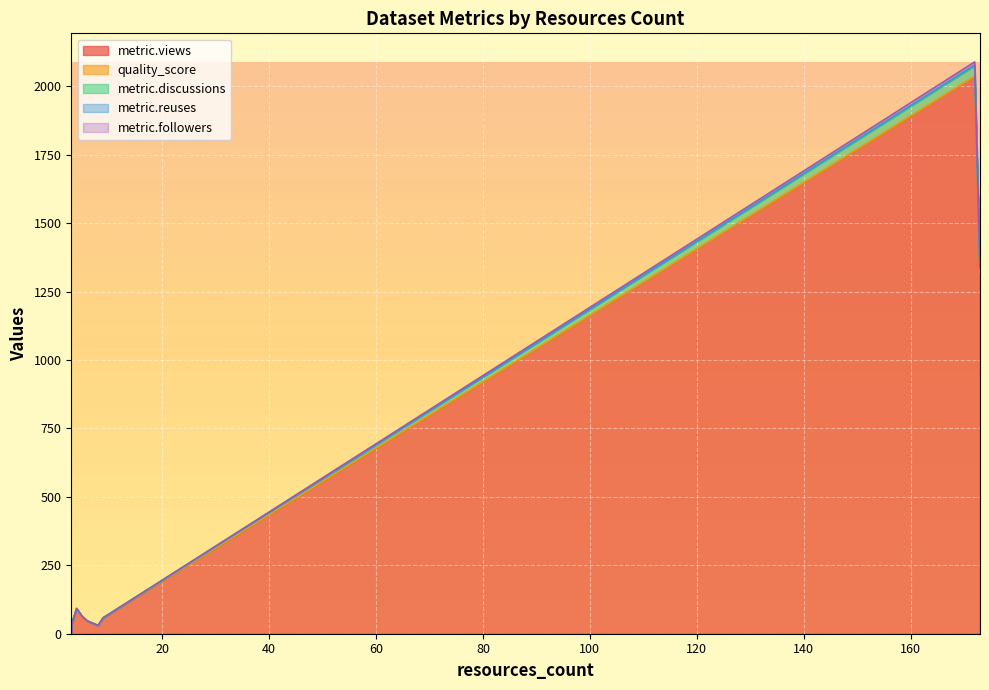

What is the approximate value of quality_score at 3?

0.8